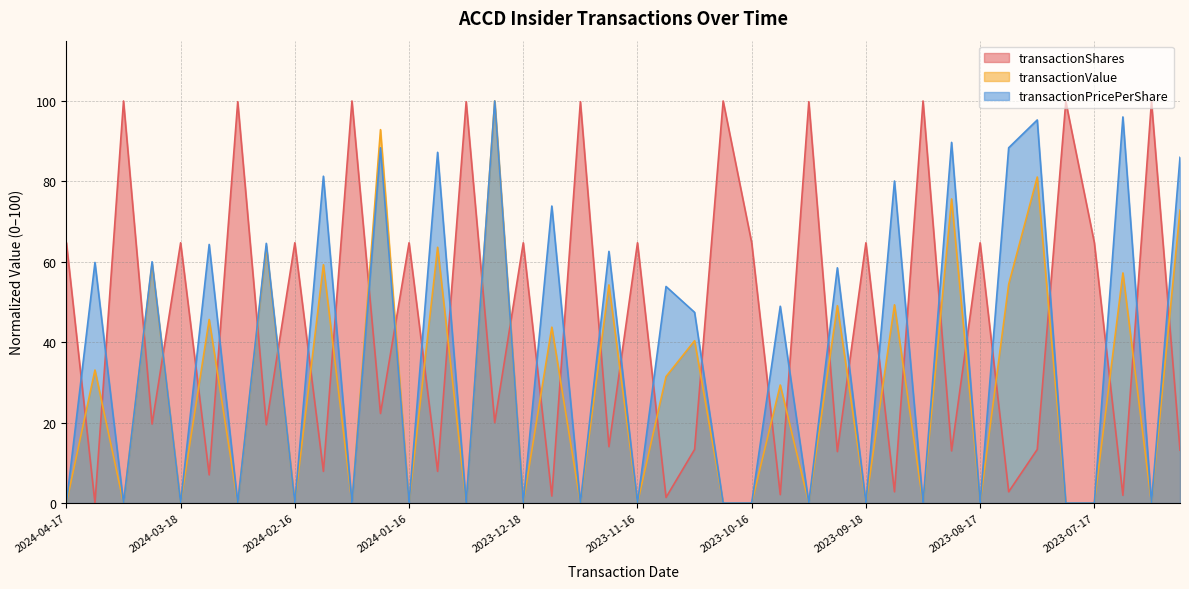

Reading left to right, extract all data points from this chart.

transactionShares: 64.7	0.0	100.0	19.6	64.7	7.0	99.8	19.5	64.7	7.9	100.0	22.3	64.7	7.9	99.8	20.0	64.7	1.8	99.8	14.0	64.7	1.4	13.3	100.0	64.7	2.1	99.8	12.8	64.7	2.8	100.0	13.0	64.7	2.8	13.3	99.8	64.7	1.9	99.8	13.2
transactionValue: 0.0	33.1	0.0	59.5	0.0	45.7	0.0	63.8	0.0	59.3	0.0	92.9	0.0	63.6	0.0	100.0	0.0	43.8	0.0	54.3	0.0	31.5	40.4	0.0	0.0	29.4	0.0	49.1	0.0	49.3	0.0	75.6	0.0	54.4	81.1	0.0	0.0	57.2	0.0	72.8
transactionPricePerShare: 0.0	59.8	0.0	60.0	0.0	64.3	0.0	64.6	0.0	81.3	0.0	88.4	0.0	87.2	0.0	100.0	0.0	73.9	0.0	62.6	0.0	53.9	47.4	0.0	0.0	49.0	0.0	58.5	0.0	80.1	0.0	89.7	0.0	88.4	95.3	0.0	0.0	96.0	0.0	86.0